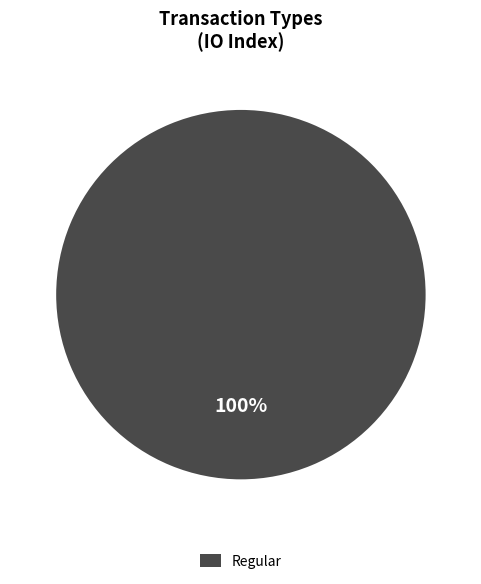

Does any single category account for the majority?

Yes